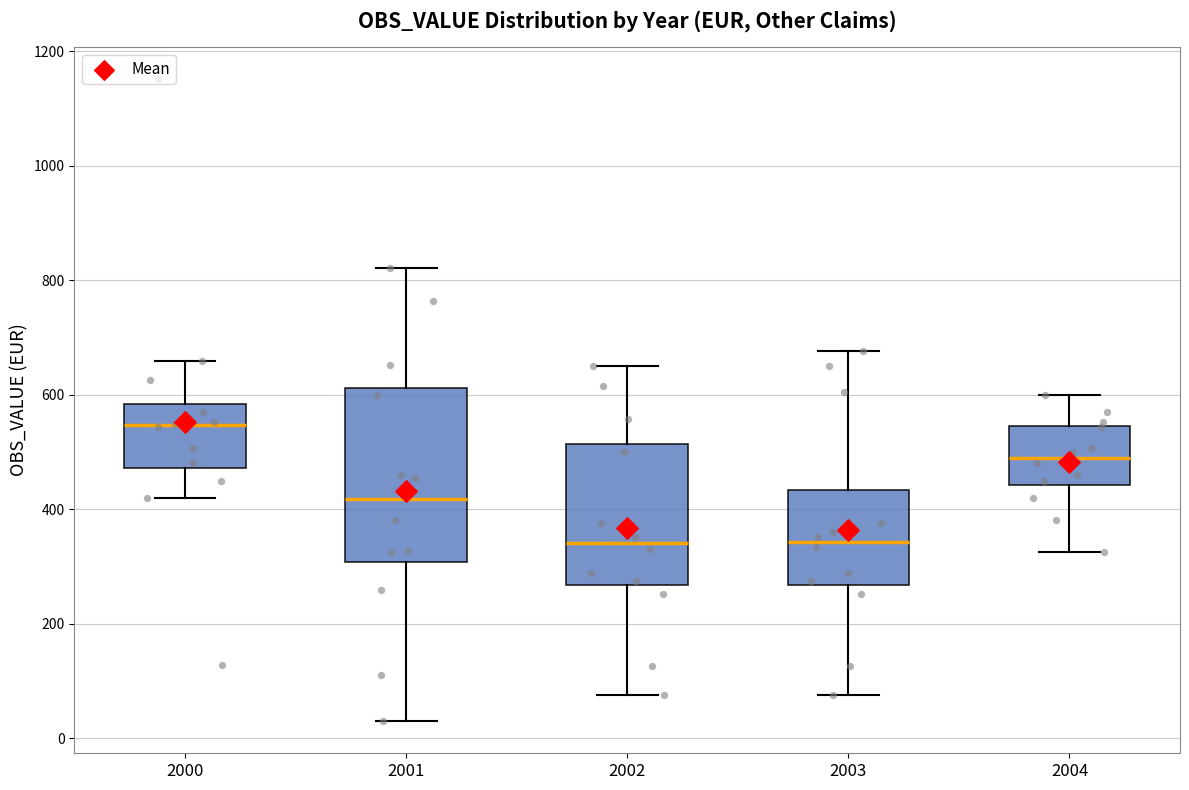

Reading left to right, read every box against the y-axis: the position of its median line, the range the box covers, and the ends of its whiskers. The values are not printed on the chart, so give them approximately, as read against the axis.

2000: median 540, box 480 to 580, whiskers 420 to 660
2001: median 420, box 300 to 620, whiskers 20 to 820
2002: median 340, box 260 to 520, whiskers 80 to 660
2003: median 340, box 260 to 440, whiskers 80 to 680
2004: median 500, box 440 to 540, whiskers 320 to 600